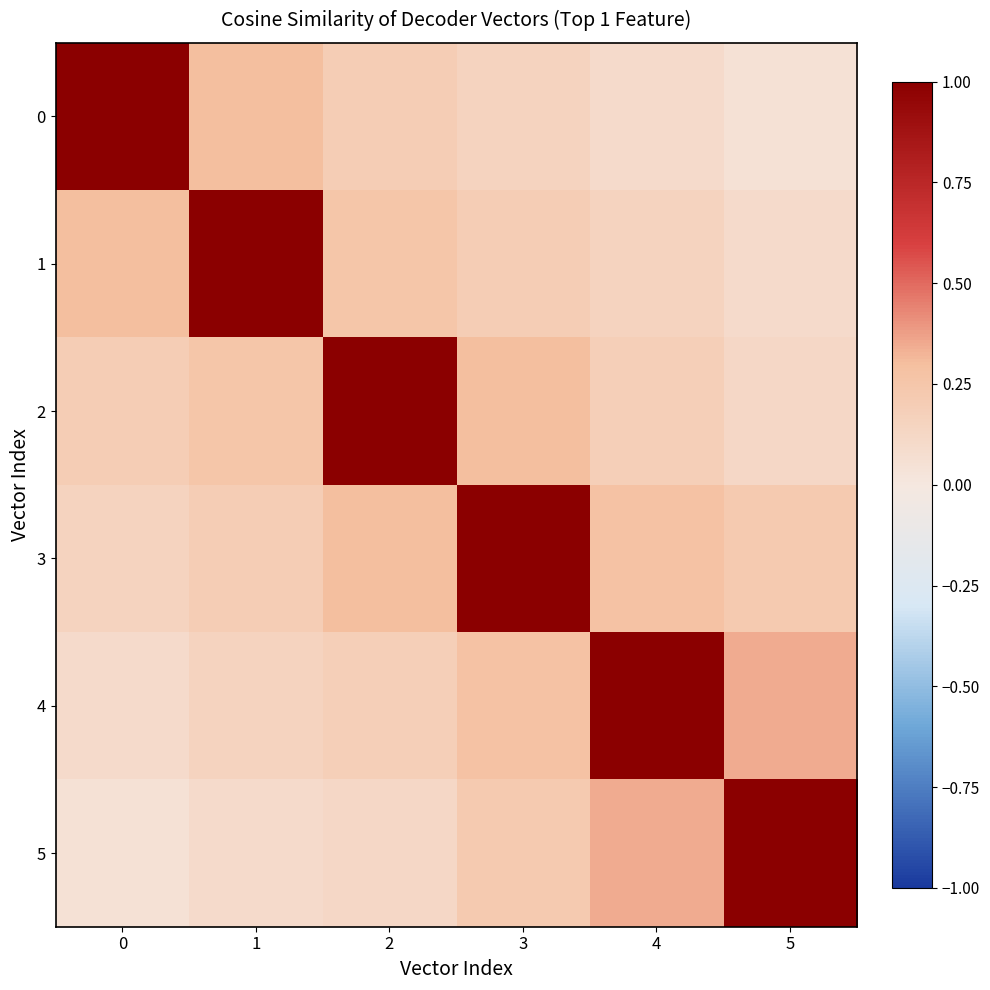

At which category is the sum across all series the highest?

3